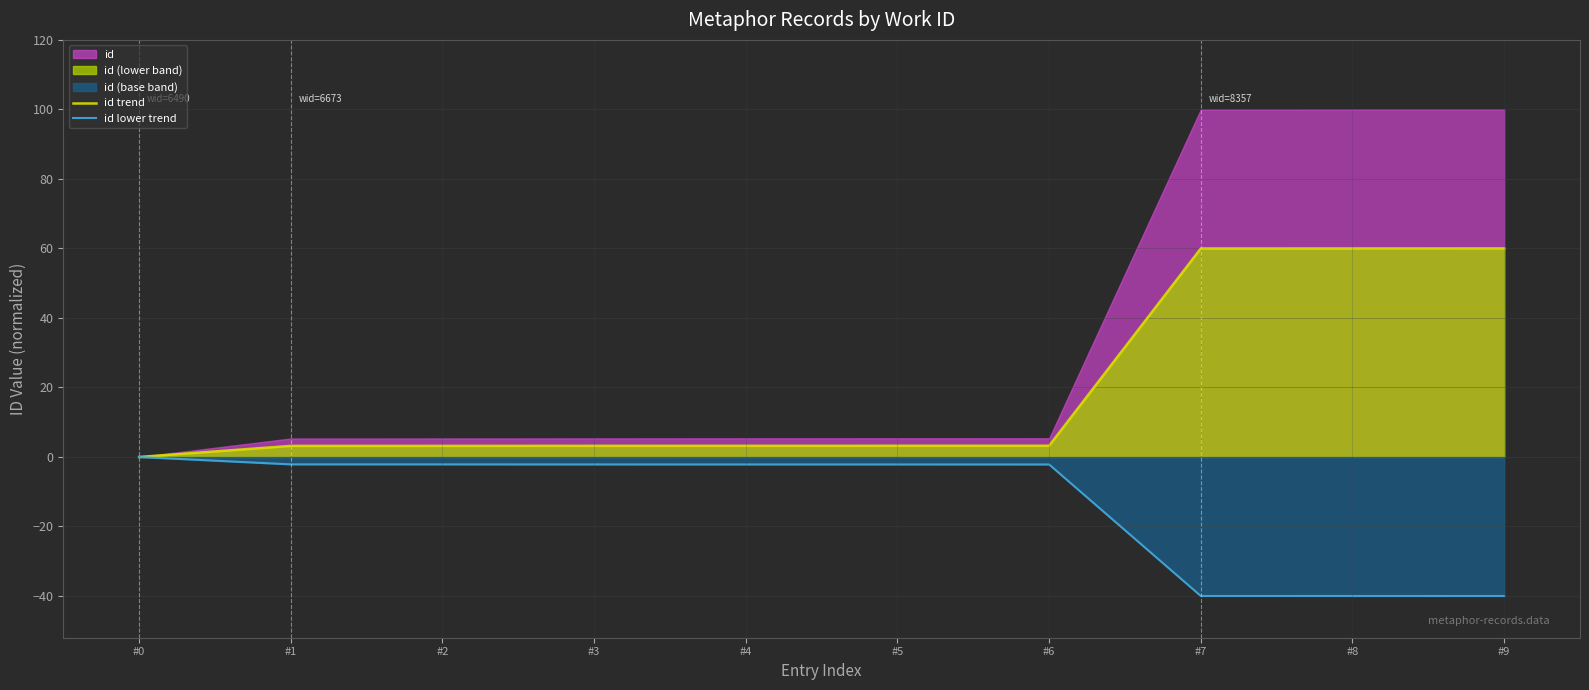

Reading left to right, list all the values displayed in this chart.

id trend: #0=0.0	#1=3.2	#2=3.2	#3=3.2	#4=3.2	#5=3.2	#6=3.2	#7=60.0	#8=60.0	#9=60.0
id lower trend: #0=-0.0	#1=-2.1	#2=-2.1	#3=-2.1	#4=-2.1	#5=-2.2	#6=-2.2	#7=-40.0	#8=-40.0	#9=-40.0